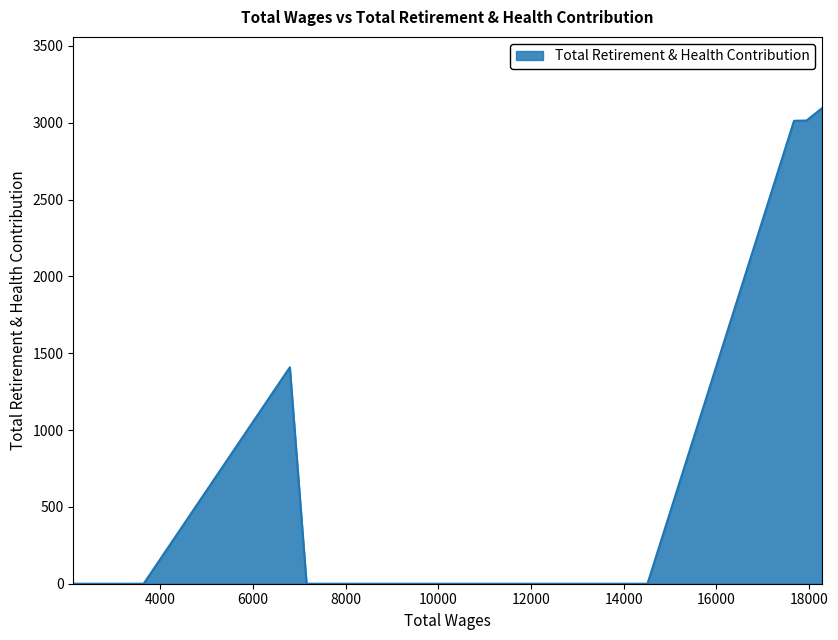

What is the difference between the maximum and minimum values?

3095